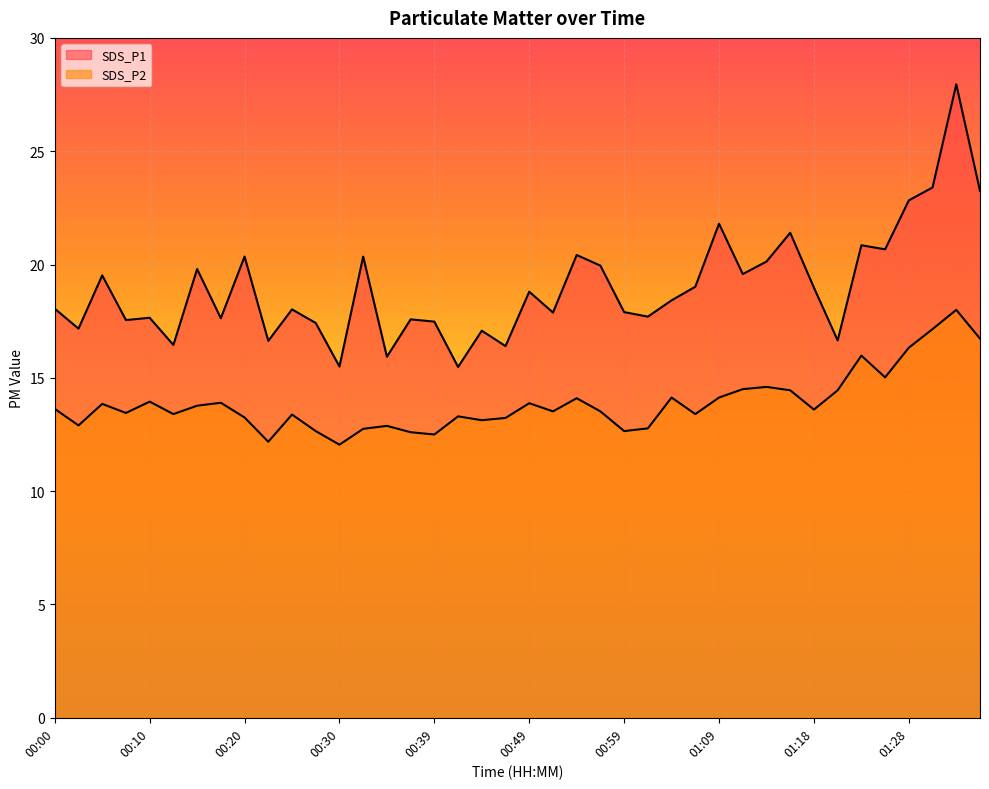

Which series has the widest spread of values?

SDS_P1